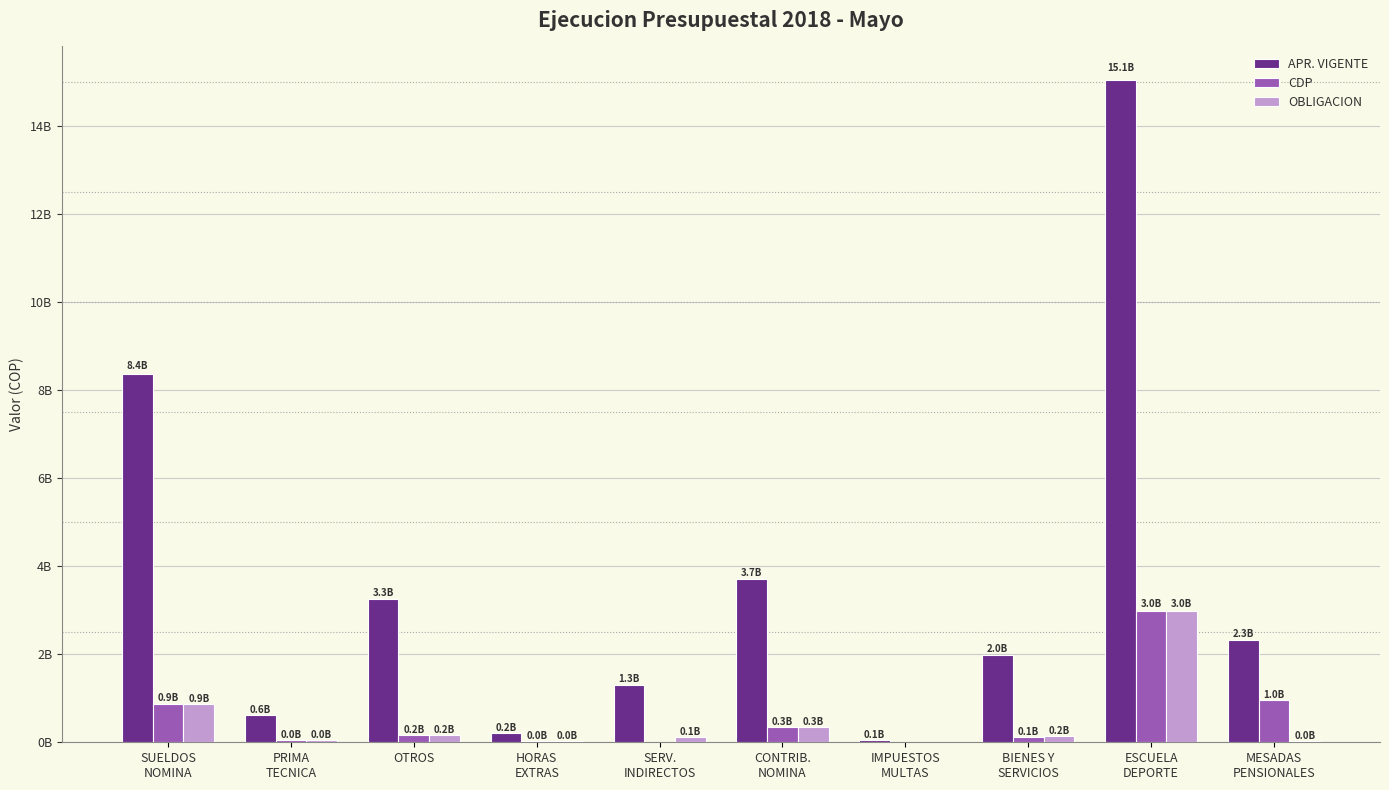

Is it true that APR. VIGENTE equals 15064614043.0 at ESCUELA
DEPORTE?

True